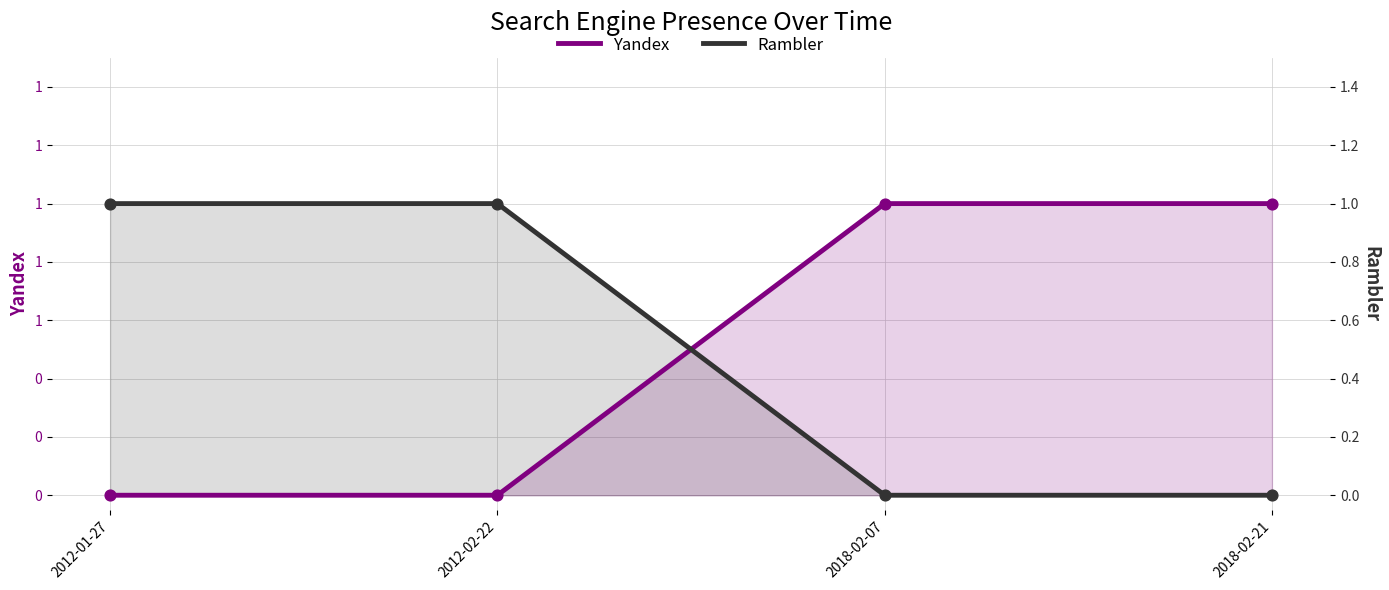

Is the value of Yandex at 2018-02-21 greater than the value of Rambler at 2018-02-07?

Yes